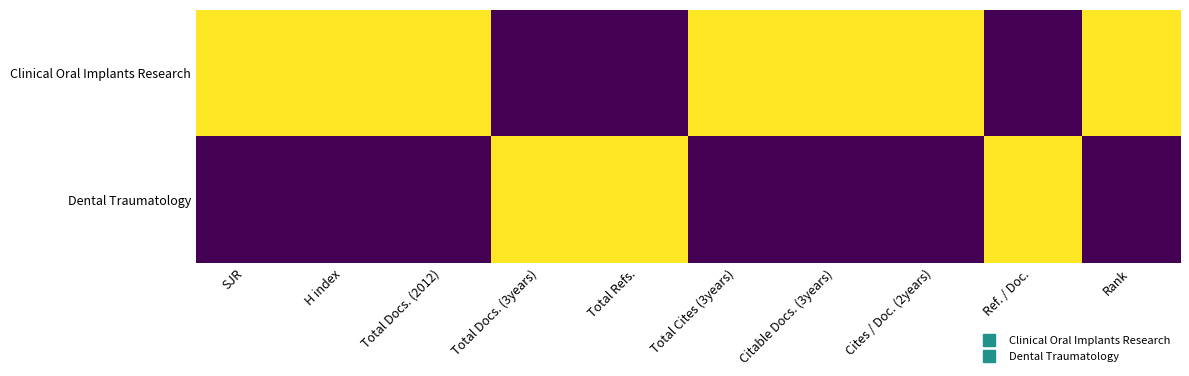

Reading left to right, extract all data points from this chart.

Clinical Oral Implants Research: SJR=1	H index=1	Total Docs. (2012)=1	Total Docs. (3years)=0	Total Refs.=0	Total Cites (3years)=1	Citable Docs. (3years)=1	Cites / Doc. (2years)=1	Ref. / Doc.=0	Rank=1
Dental Traumatology: SJR=0	H index=0	Total Docs. (2012)=0	Total Docs. (3years)=1	Total Refs.=1	Total Cites (3years)=0	Citable Docs. (3years)=0	Cites / Doc. (2years)=0	Ref. / Doc.=1	Rank=0